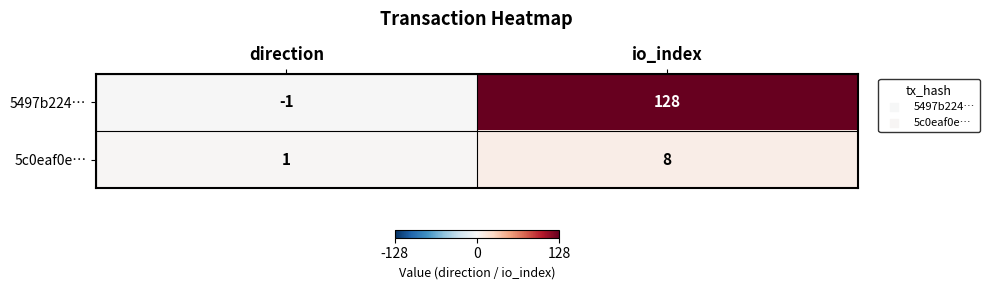

At which category is the sum across all series the highest?

io_index